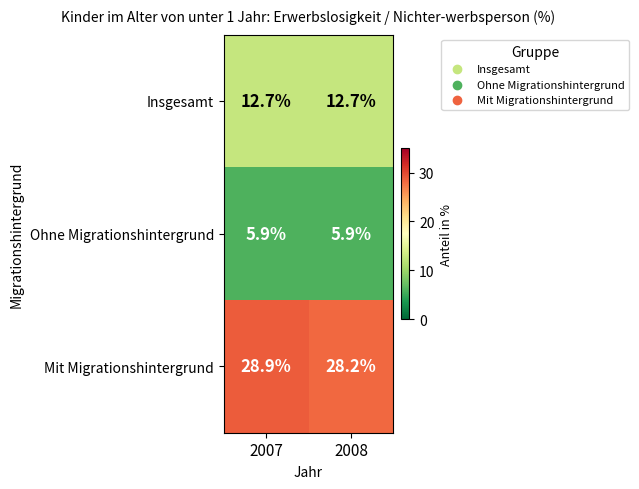

Which series has the largest total across all categories?

Mit Migrationshintergrund